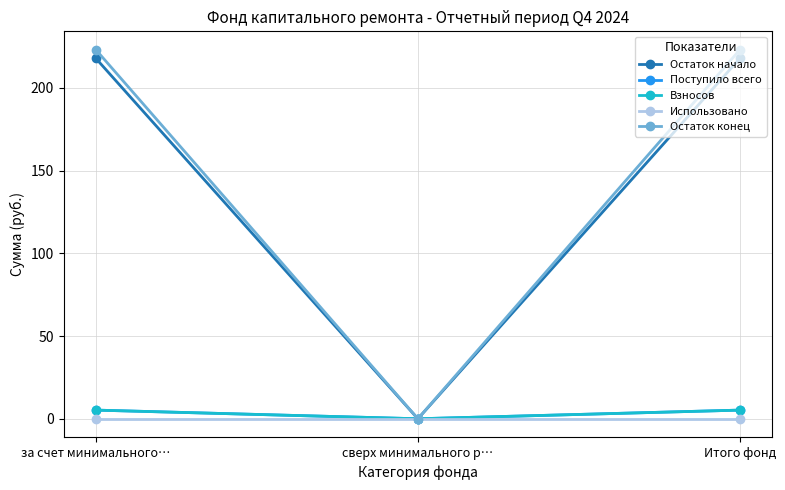

What is the sum of the Поступило всего values at за счет минимального… and Итого фонд?

10.5